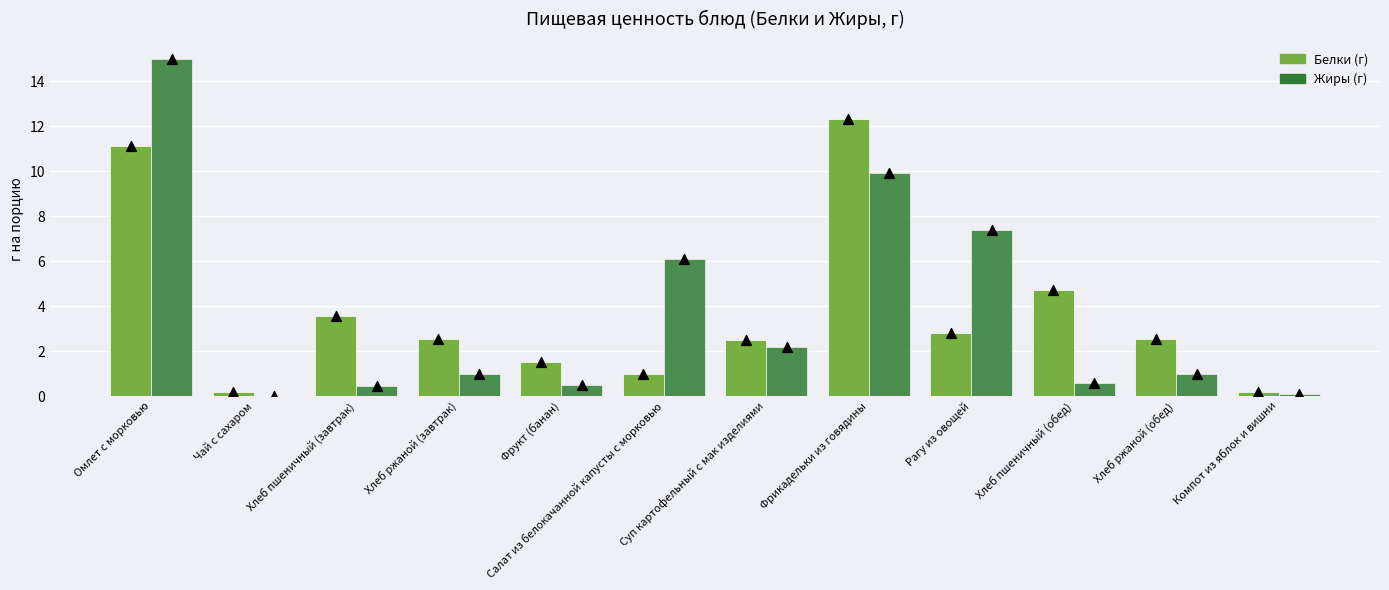

Which series has the largest total across all categories?

Белки